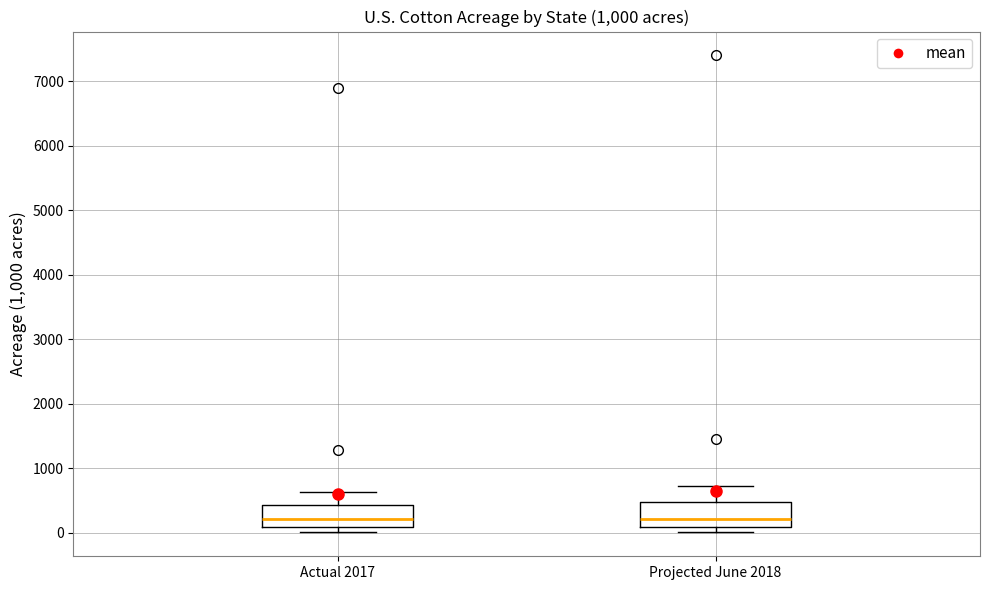

Where is the upper edge of the box for Actual 2017 on the y-axis? The values are not printed on the chart, so give them approximately, as read against the axis.

400